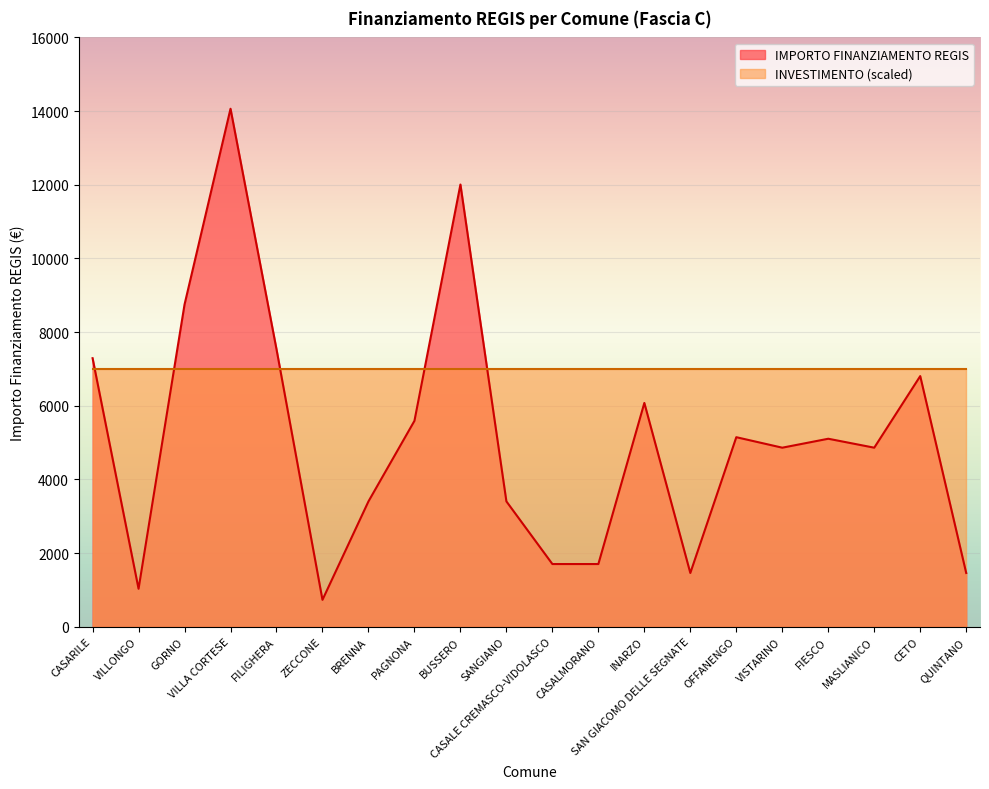

Reading right to left, extract all data points from this chart.

QUINTANO=1458	CETO=6804	MASLIANICO=4860	FIESCO=5103	VISTARINO=4860	OFFANENGO=5145	SAN GIACOMO DELLE SEGNATE=1458	INARZO=6075	CASALMORANO=1701	CASALE CREMASCO-VIDOLASCO=1701	SANGIANO=3402	BUSSERO=12005	PAGNONA=5589	BRENNA=3402	ZECCONE=729	FILIGHERA=7533	VILLA CORTESE=14063	GORNO=8748	VILLONGO=1029	CASARILE=7290